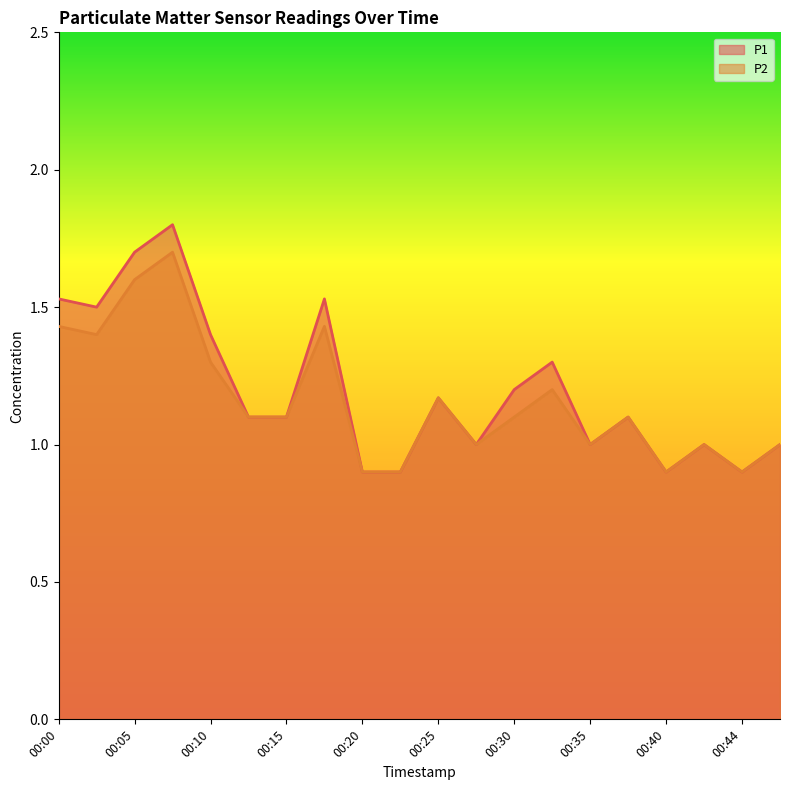

Rank the series at 00:12 from highest to lowest value.

P1, P2